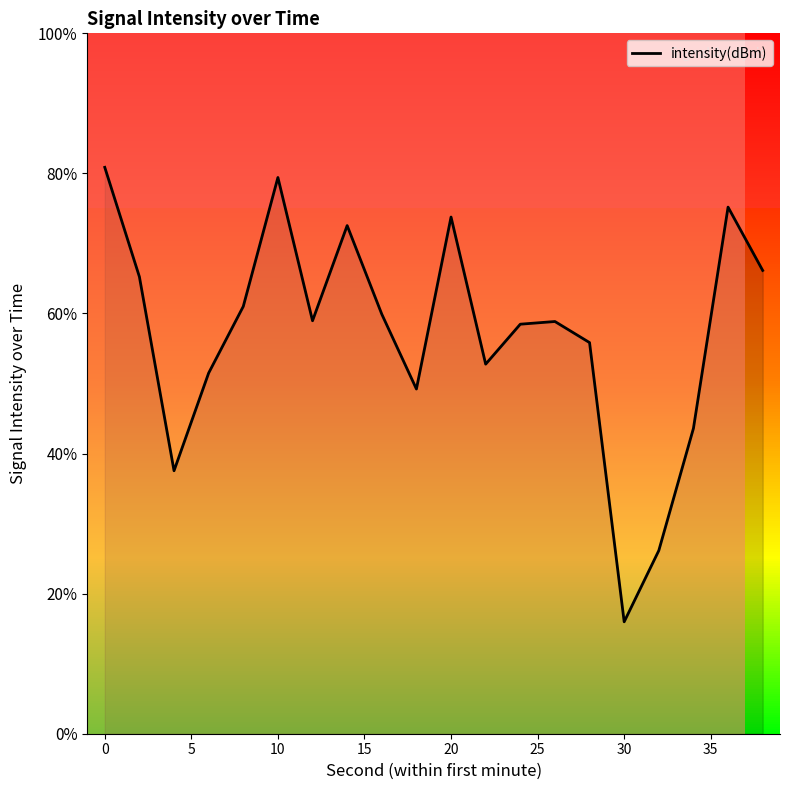

True or false: the data shows -216.0 at 5.

False